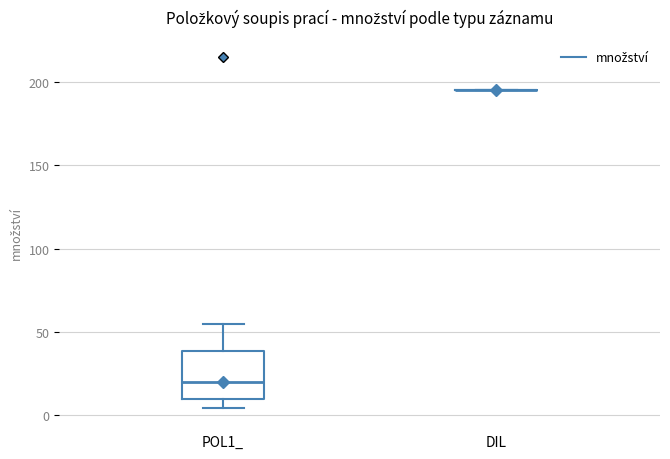

Reading left to right, read every box against the y-axis: the position of its median line, the range the box covers, and the ends of its whiskers. The values are not printed on the chart, so give them approximately, as read against the axis.

POL1_: median 20, box 10 to 40, whiskers 5 to 55
DIL: box collapsed to a line at 195, whiskers 195 to 195